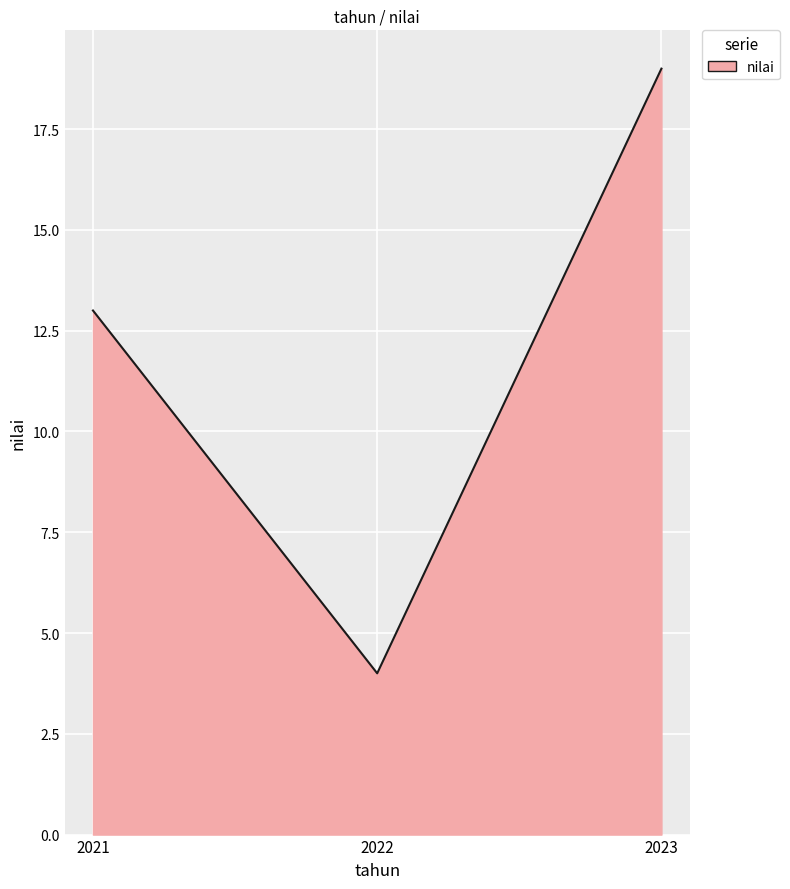

What value does the data have at 2023, to the nearest 10?

20